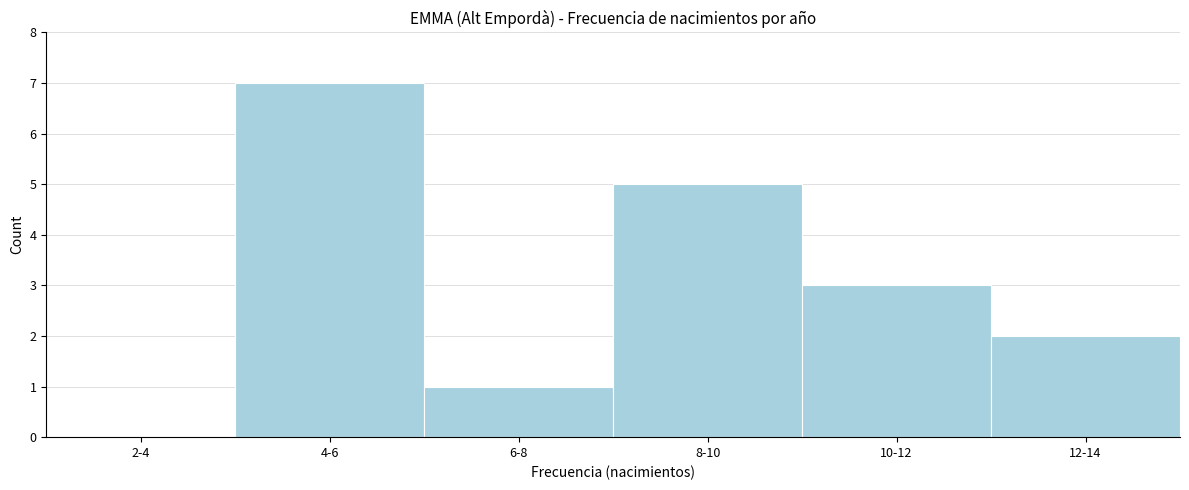

Reading left to right, what are all the values shown in this chart?

2-4=0	4-6=7	6-8=1	8-10=5	10-12=3	12-14=2